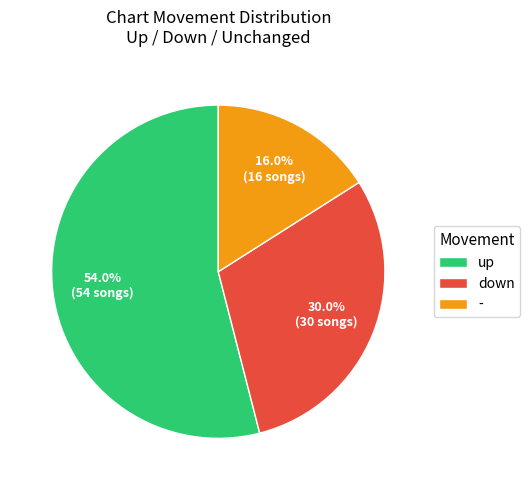

Does up account for over 50% of the chart?

Yes